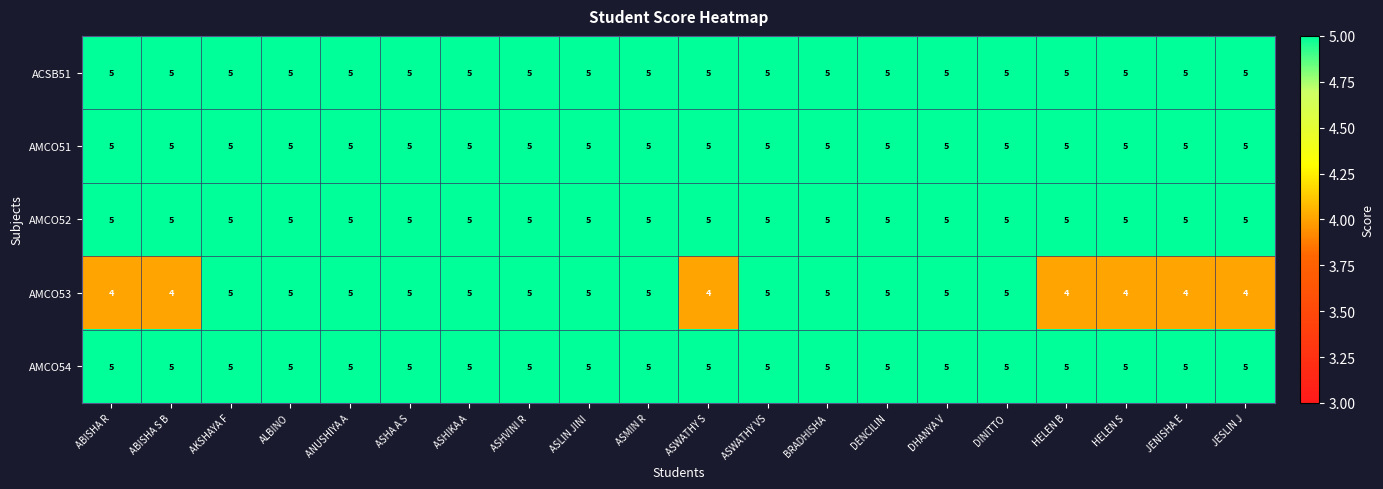

Which series has the largest range (max minus min)?

AMCO53